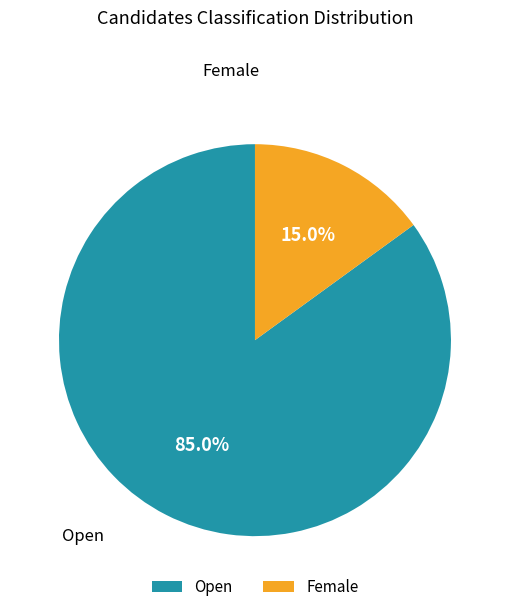

Is it true that Open is 85% of the pie?

True